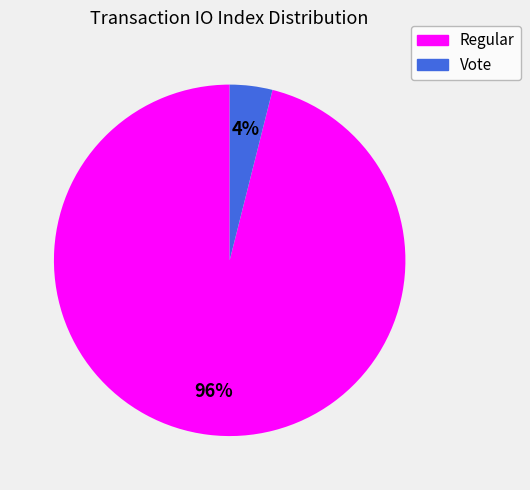

To the nearest percent, what is the average slice percentage?

50%